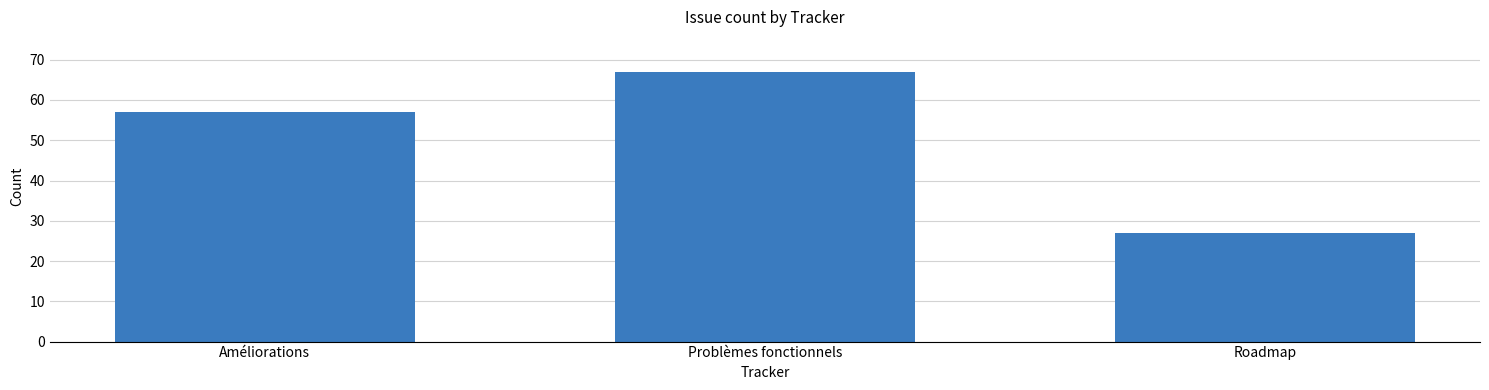

Where is the data nearest to the value 47?

Améliorations